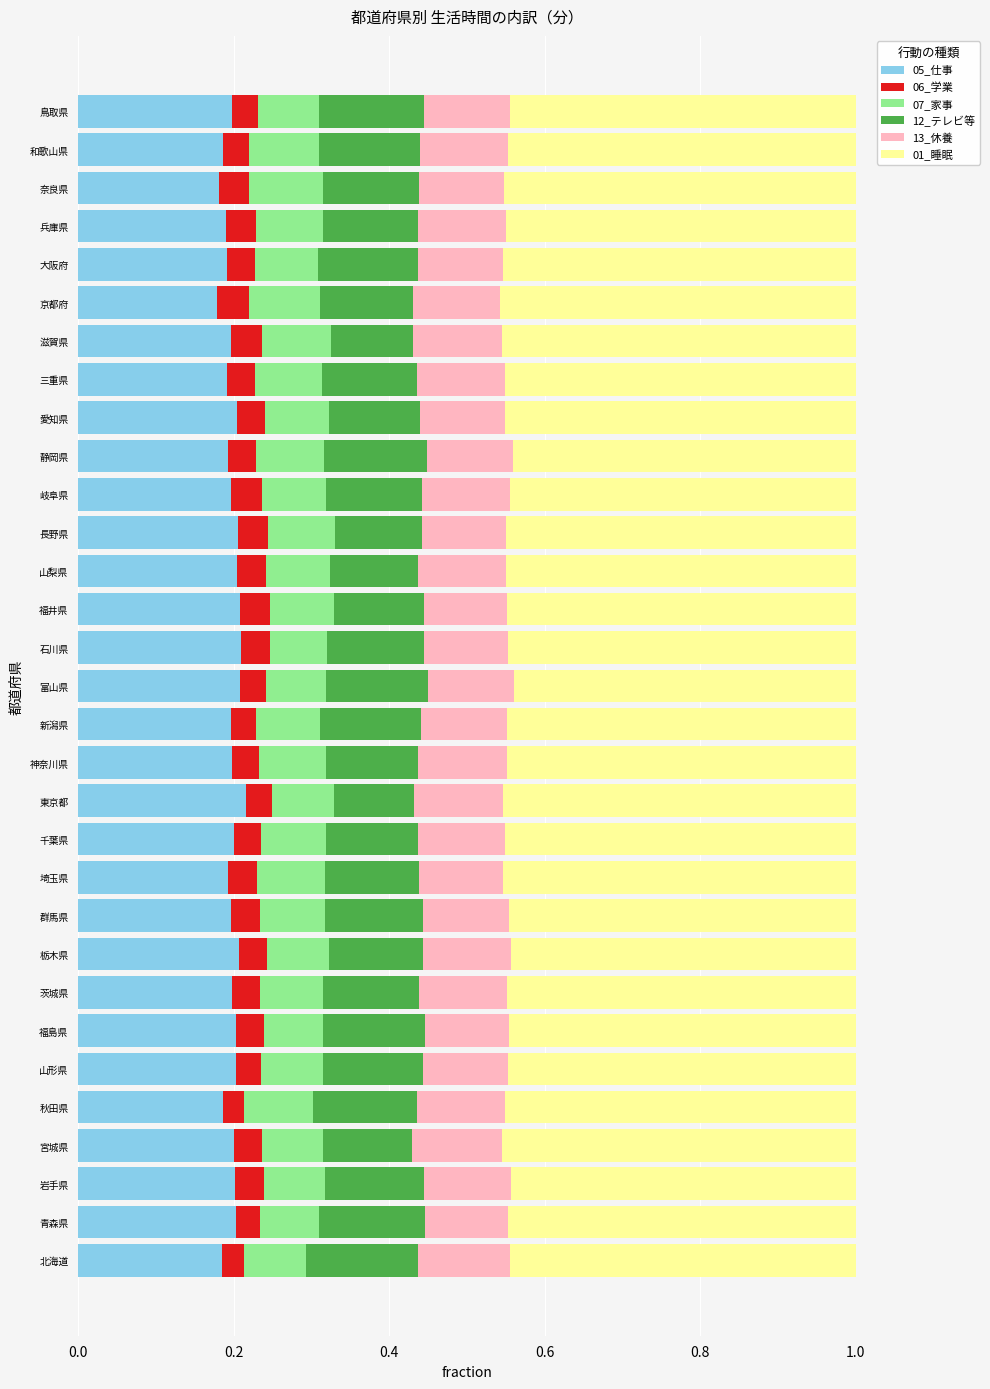

The 05_仕事 series shows 0.2 at 新潟県. True or false?

True